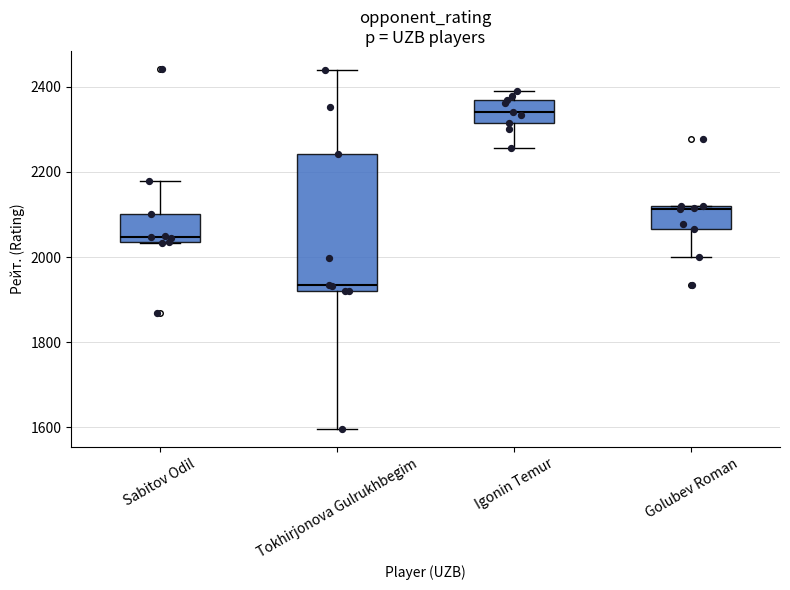

Comparing the boxes themselves (not the whiskers), which one is the tallest?

Tokhirjonova Gulrukhbegim